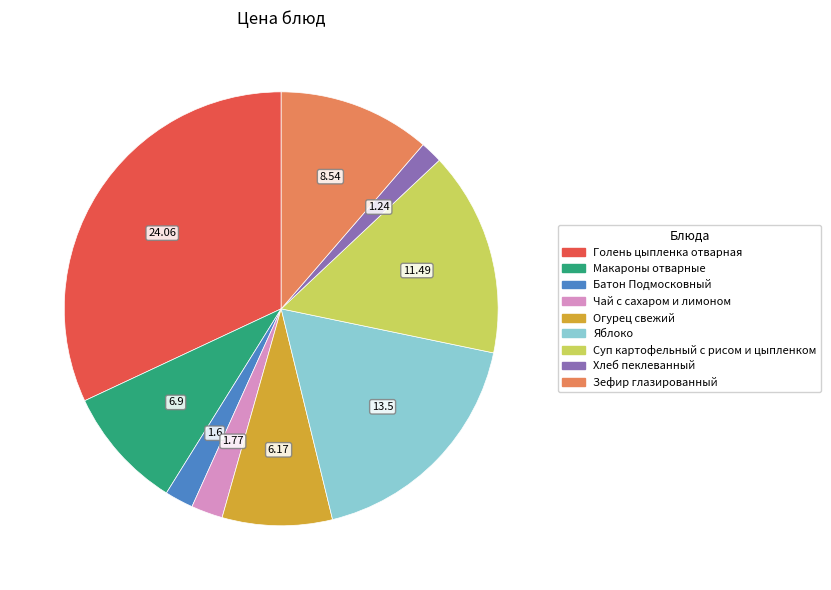

What is the largest slice in the pie chart?

Голень цыпленка отварная